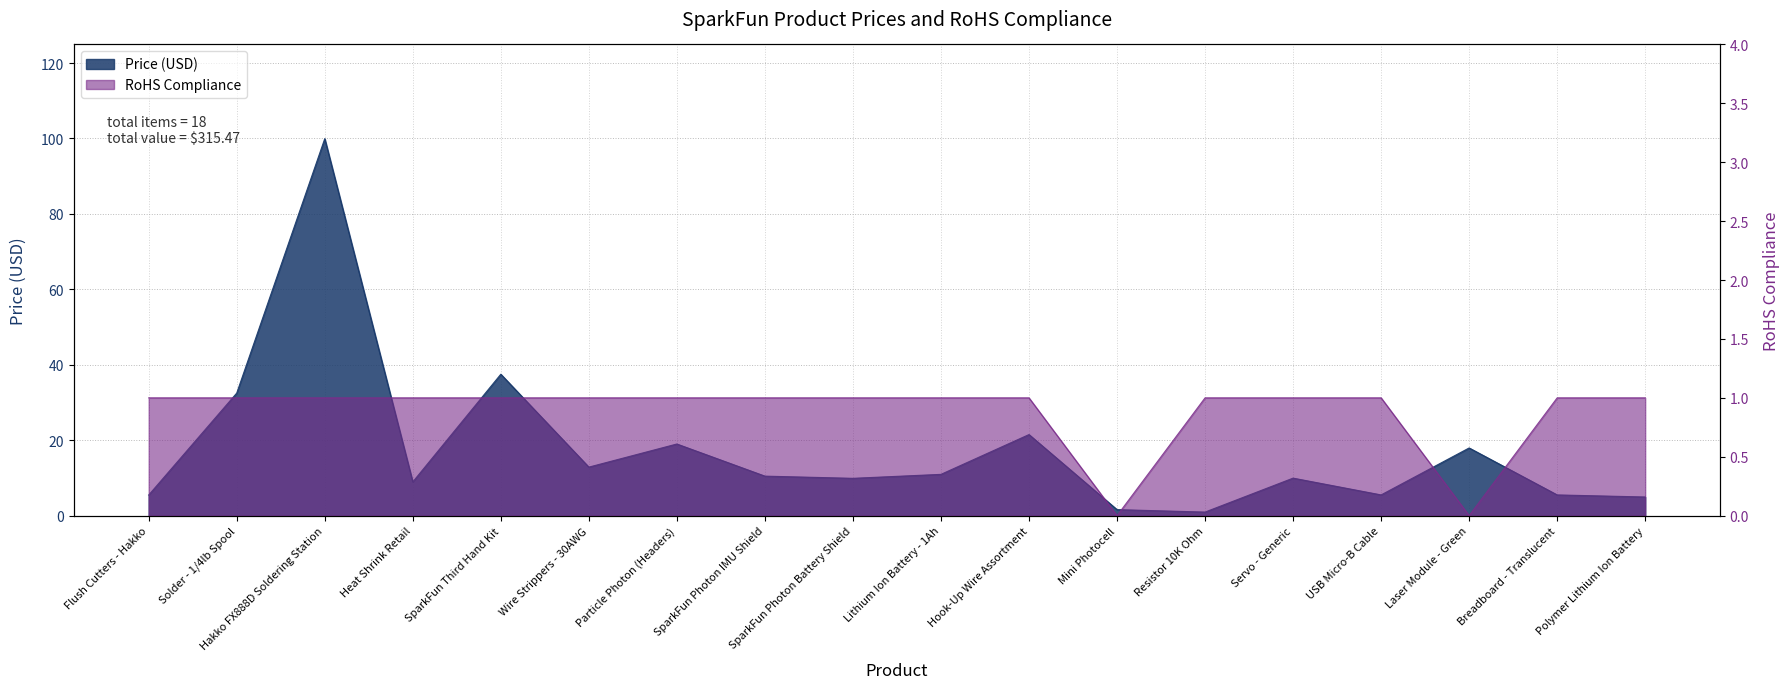

At which category is the sum across all series the highest?

Hakko FX888D Soldering Station